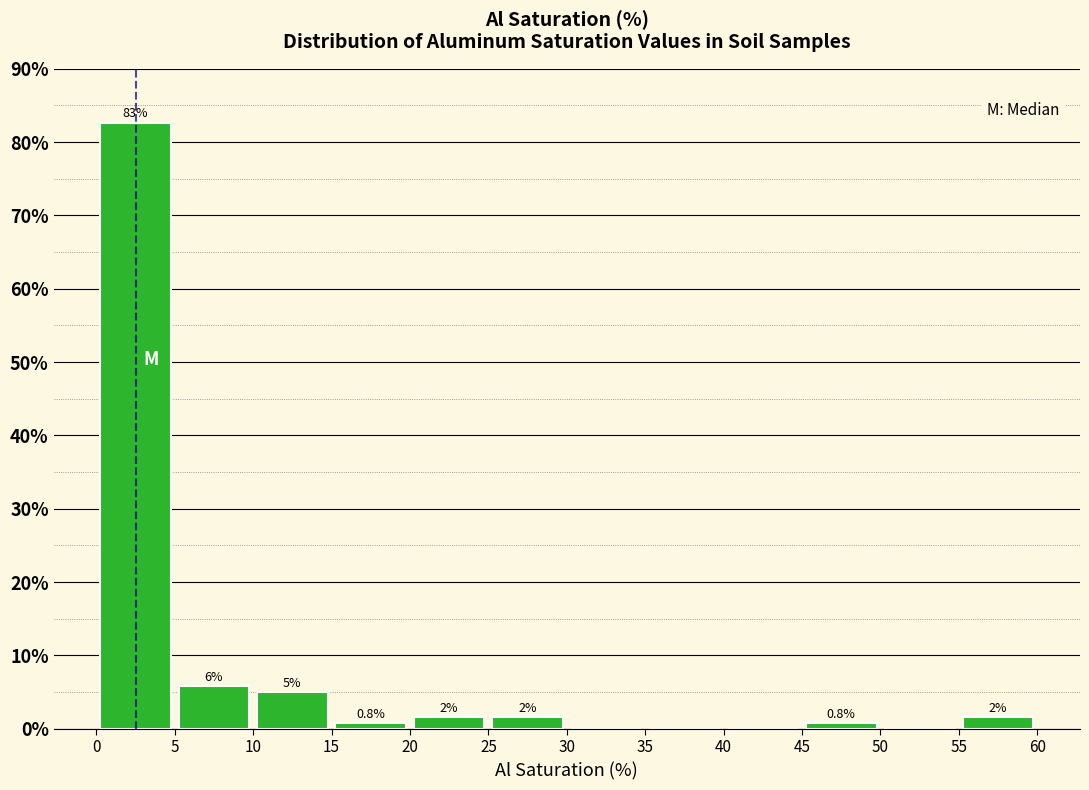

Which range on the x-axis has the tallest bar?

0 to 5